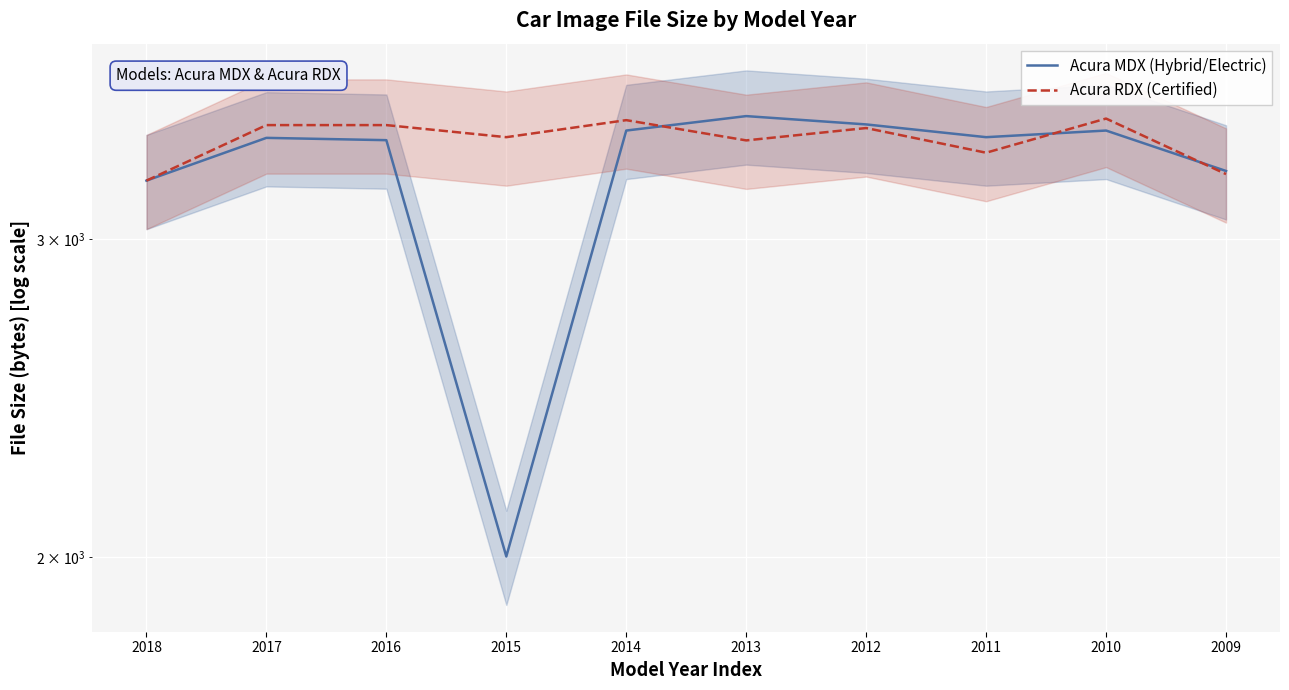

Between 2018 and 2010, which series saw the biggest shift?

Acura RDX (Certified)